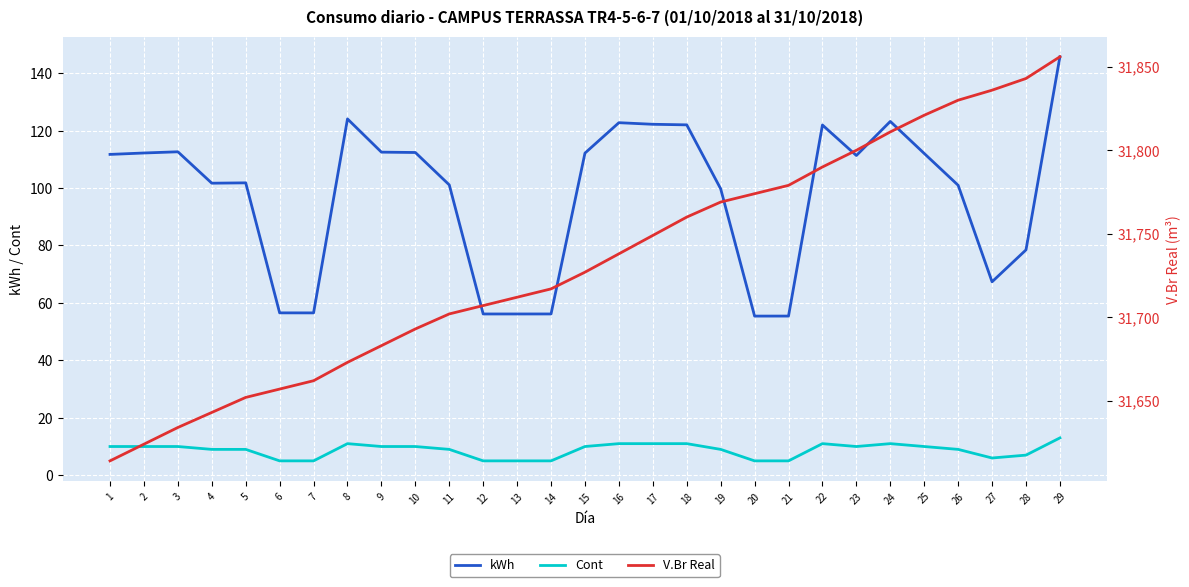

What is the approximate value of kWh at 21?

55.4